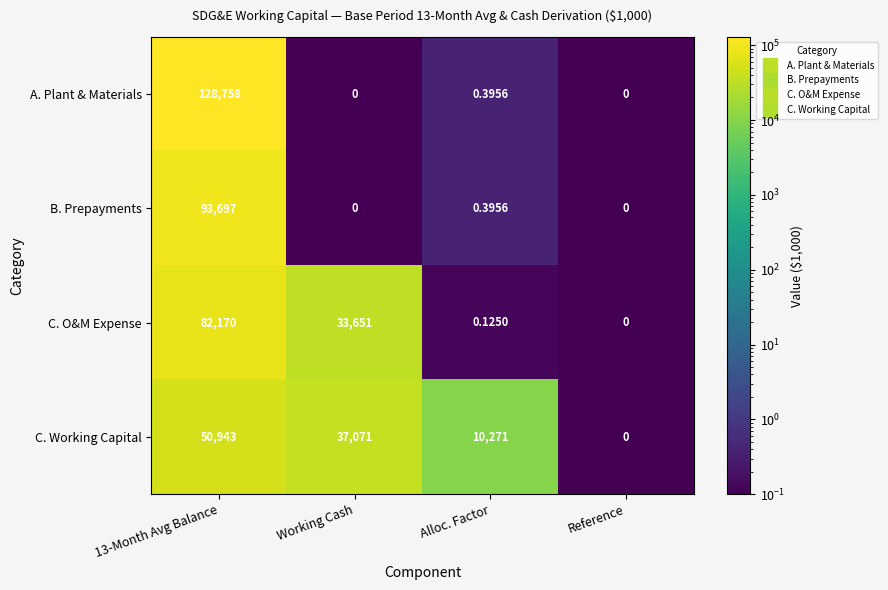

Is the value of B. Prepayments at 13-Month Avg Balance greater than the value of C. Working Capital at 13-Month Avg Balance?

Yes